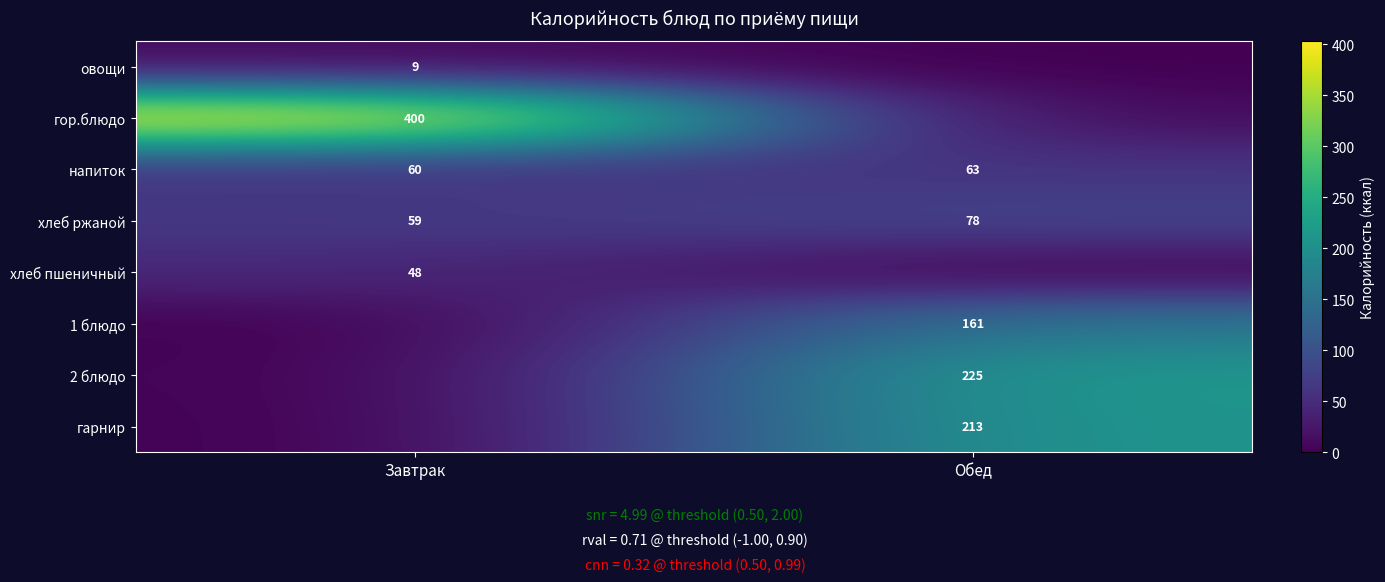

Is the value of хлеб ржаной at Обед greater than the value of 1 блюдо at Обед?

No